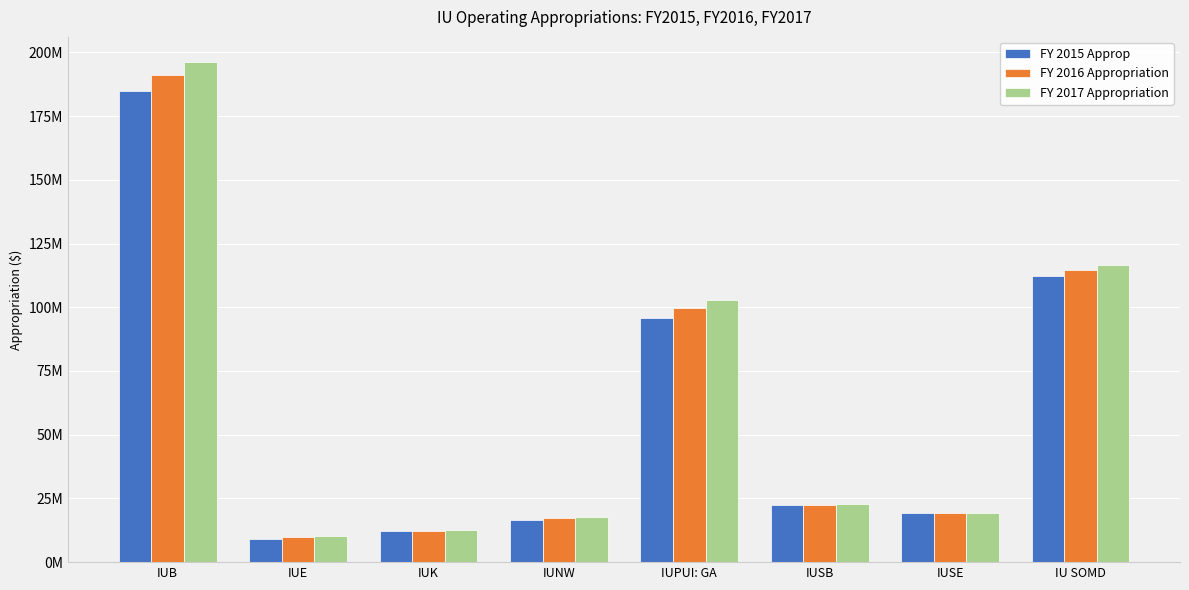

Where is FY 2017 Appropriation nearest to the value 103321395?

IUPUI: GA